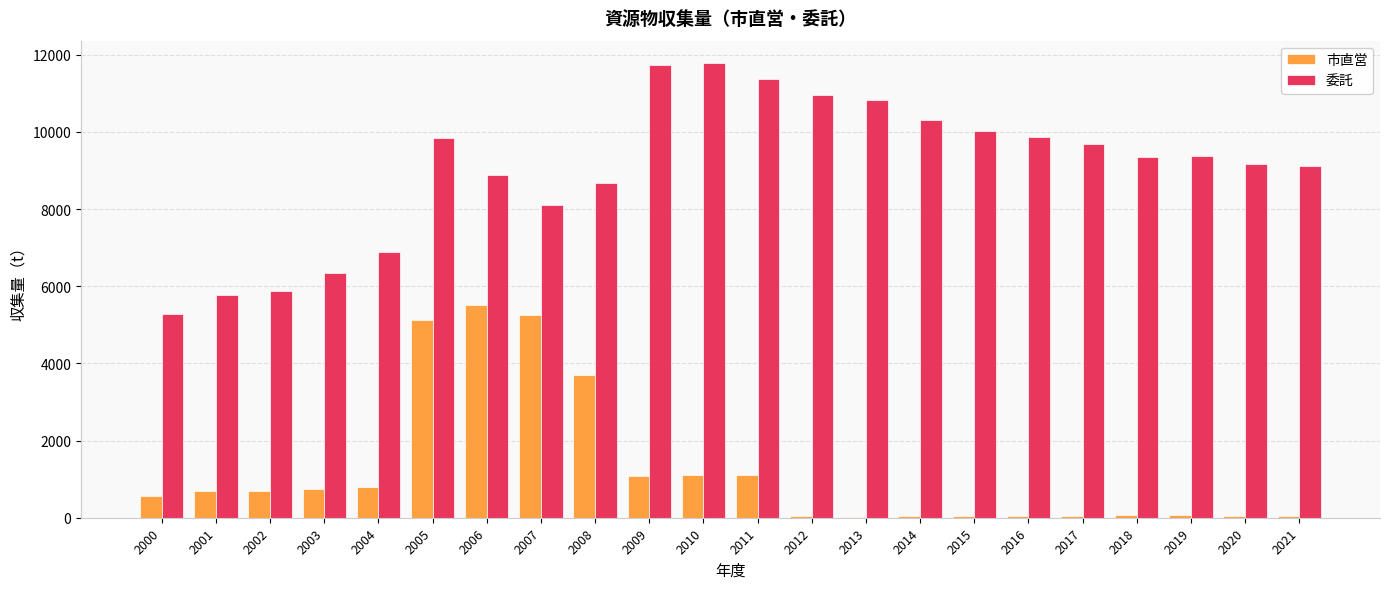

True or false: 委託 has a value of 6897 at 2004.

True